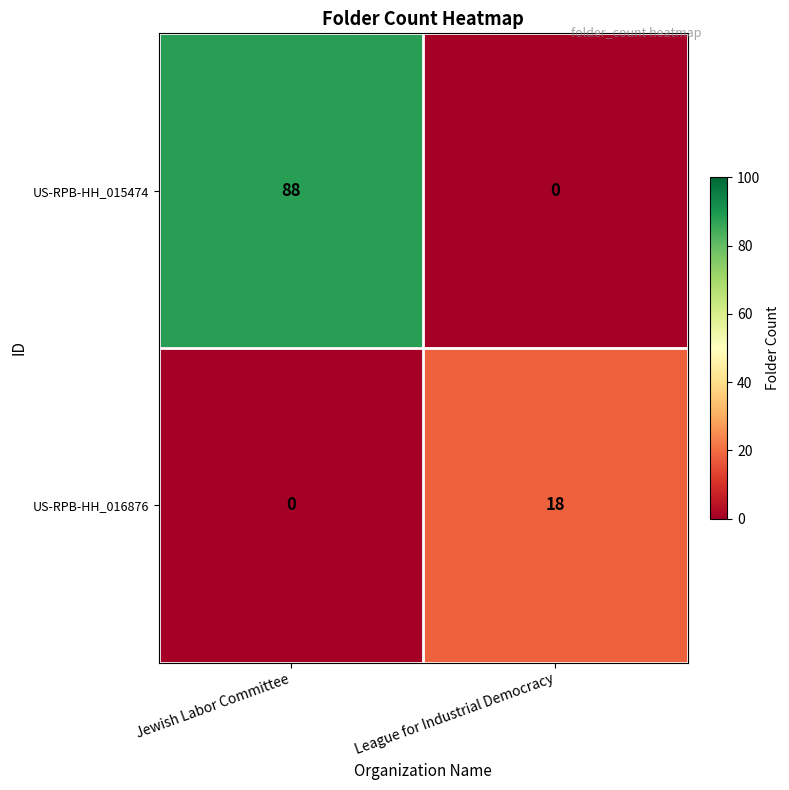

Count the number of data series in this chart.

2